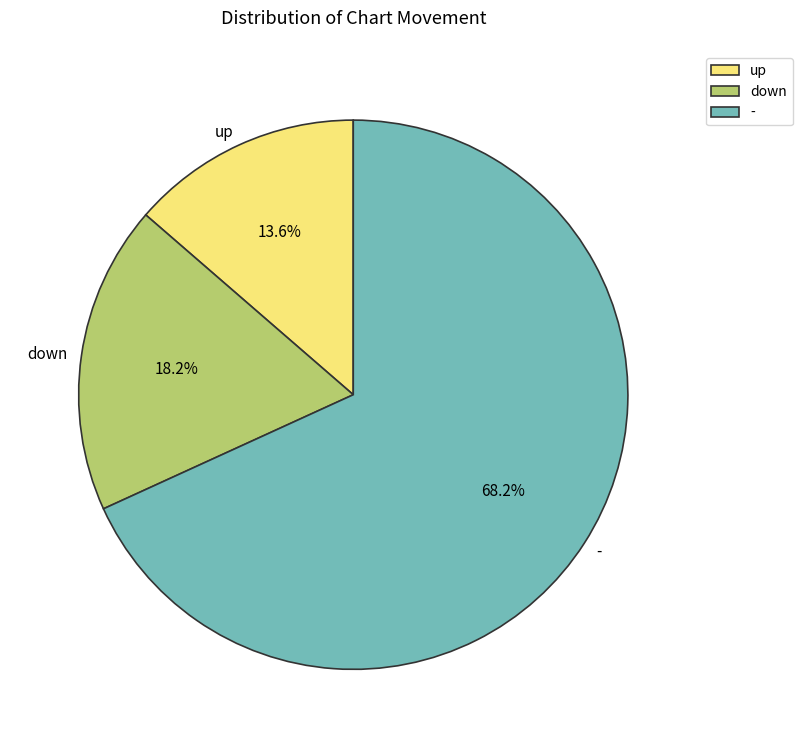

What is the ratio of the value at - to the value at up?

5.0